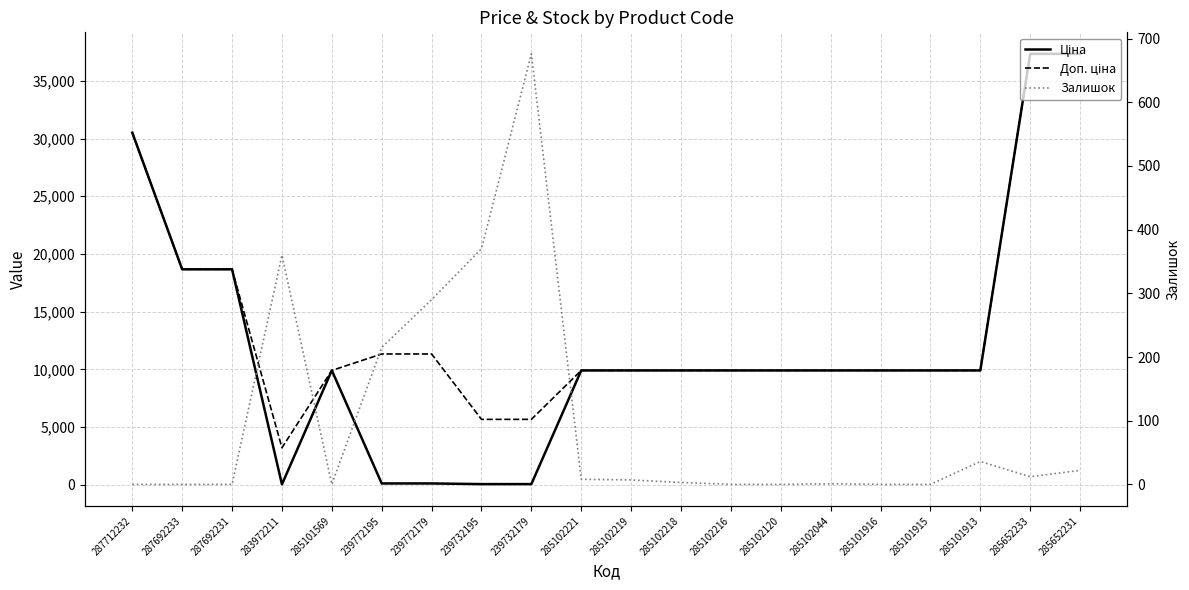

Which series changed the most between 285101569 and 285102218?

Залишок